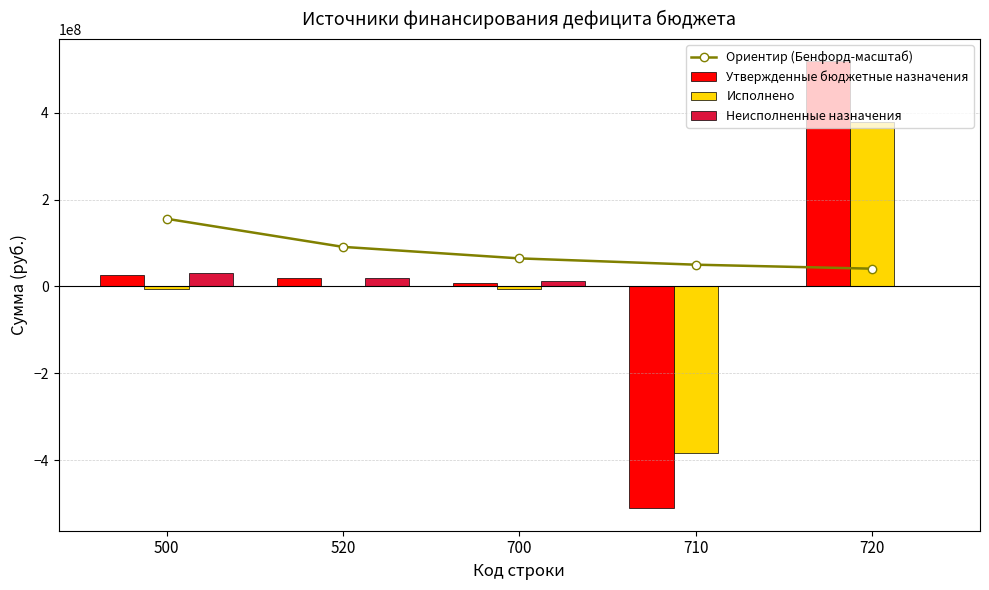

What is the value of the Ориентир (Бенфорд-масштаб) bar at the 3rd from the left?

64755957.7